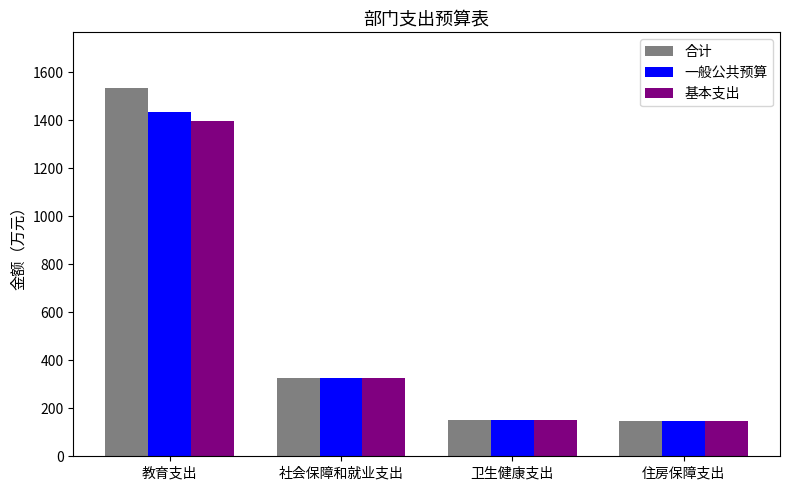

How many groups of bars are there?

4